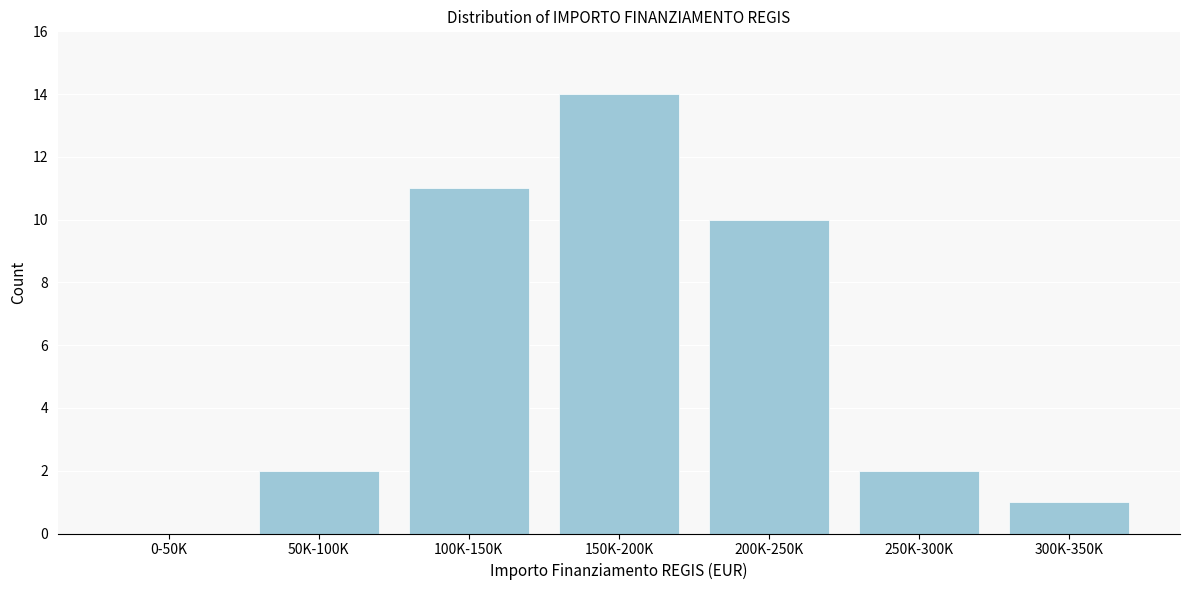

Reading left to right, extract all data points from this chart.

0-50K=0	50K-100K=2	100K-150K=11	150K-200K=14	200K-250K=10	250K-300K=2	300K-350K=1